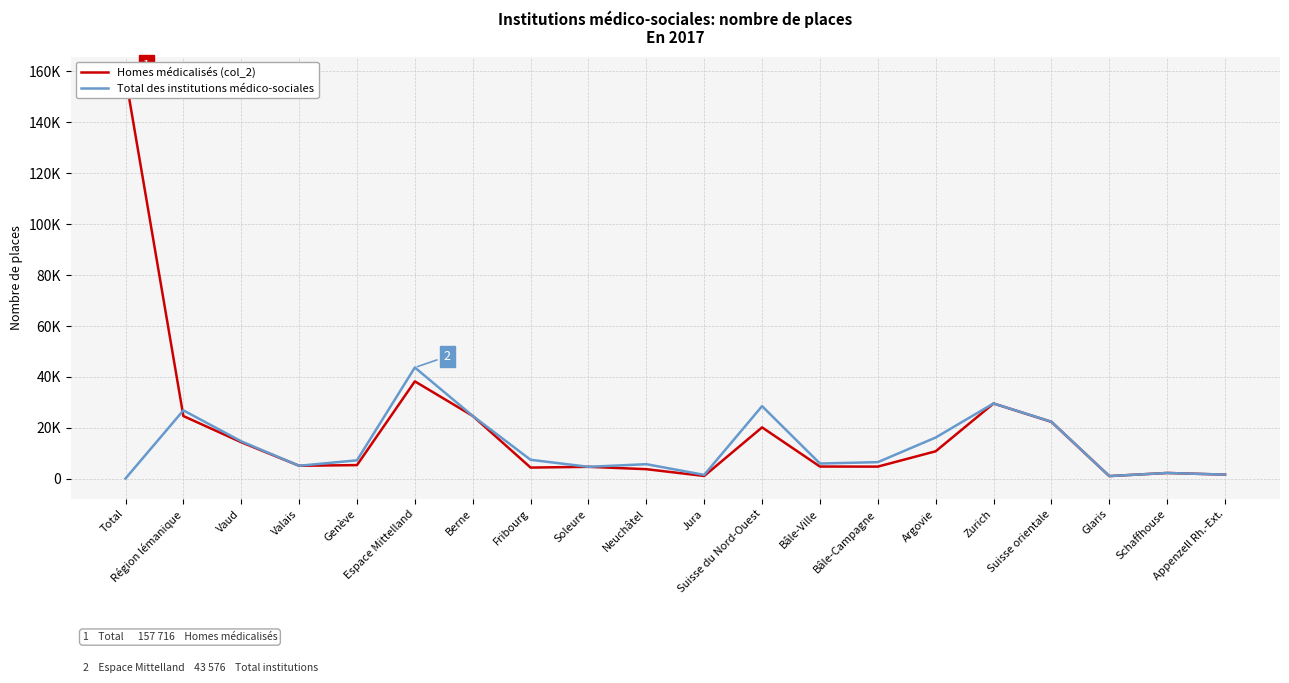

Is this an area chart (filled region under the line)?

No